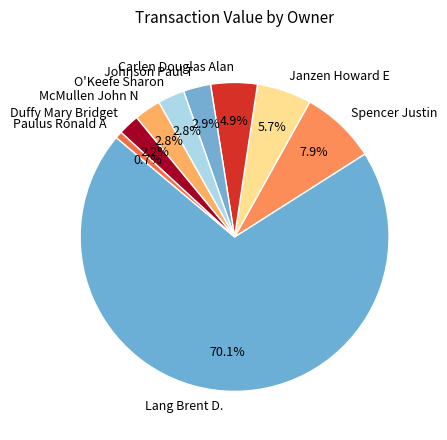

Which category has the biggest portion of the pie?

Lang Brent D.